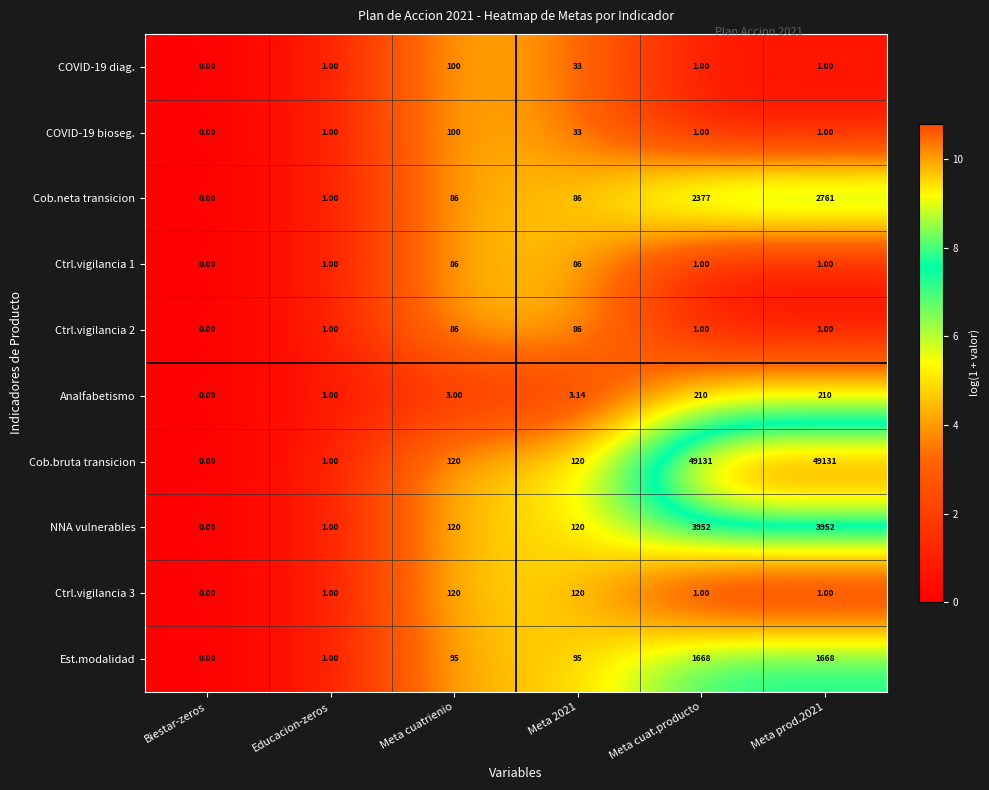

Which category has the lowest value in the Cob.bruta transicion series?

Biestar-zeros